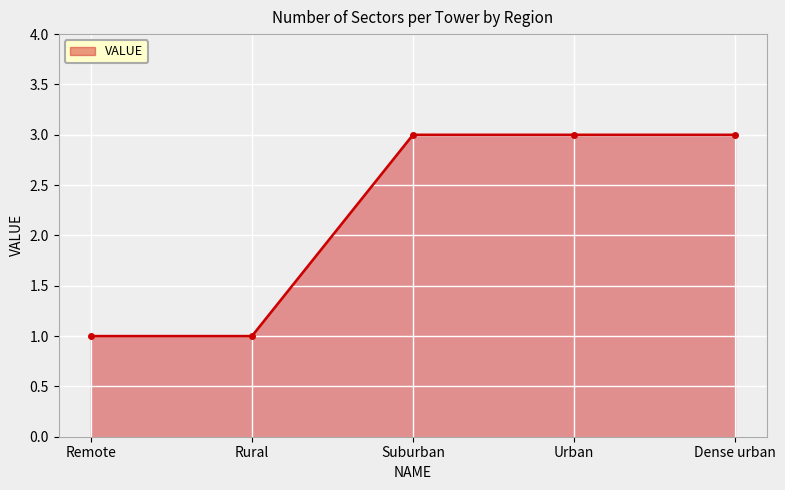

What is the value of the 4th point from the left?

3